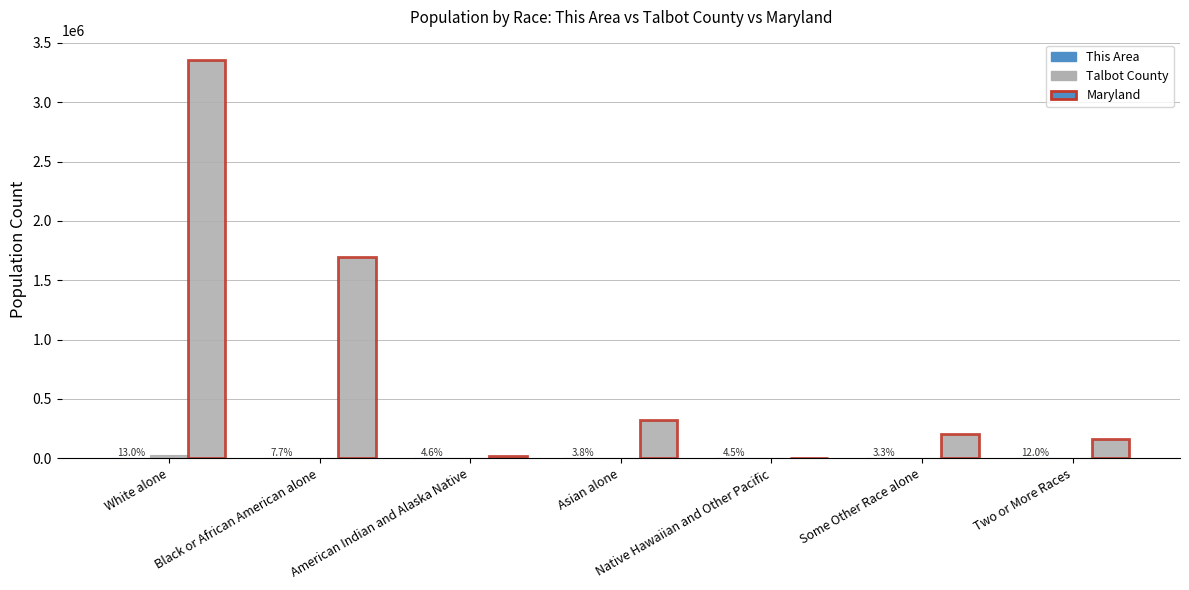

Are the bars grouped side by side (vs. stacked)?

Yes